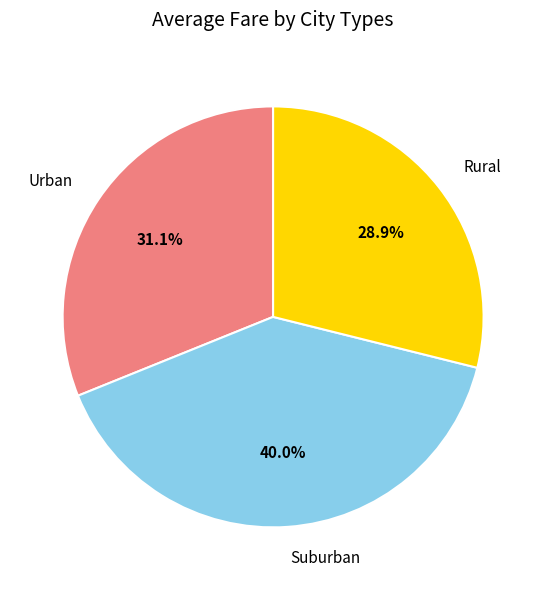

Which has a higher value, Suburban or Urban?

Suburban